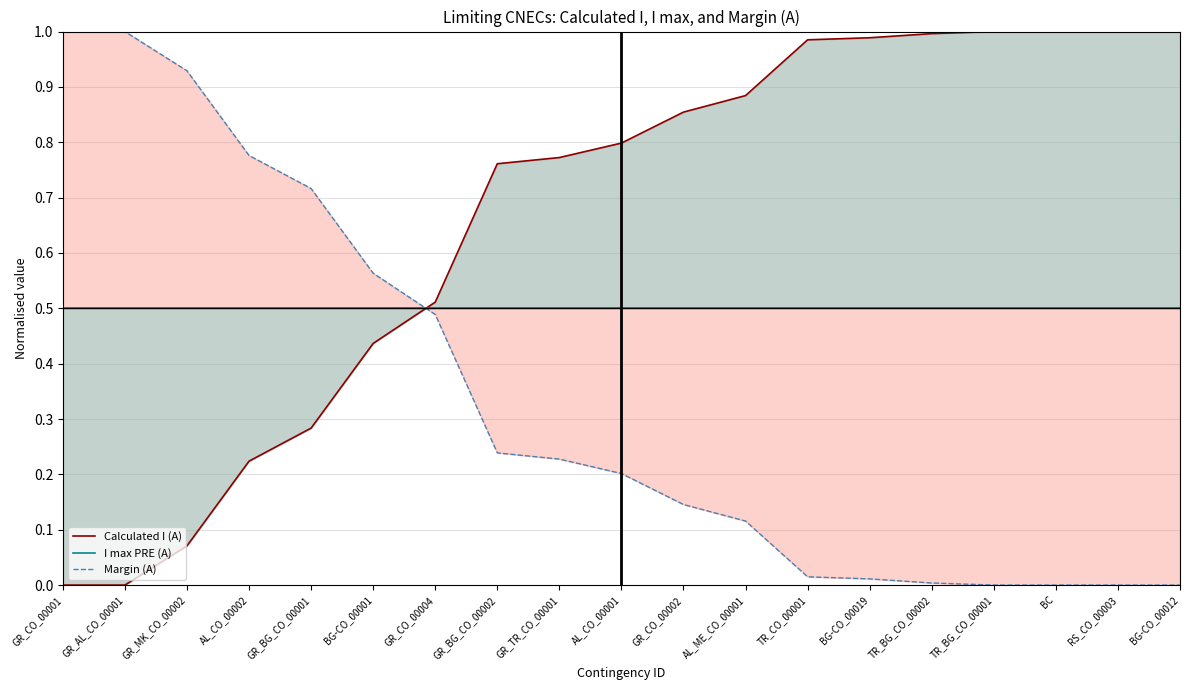

What is the label of the 2nd point from the left?

GR_AL_CO_00001